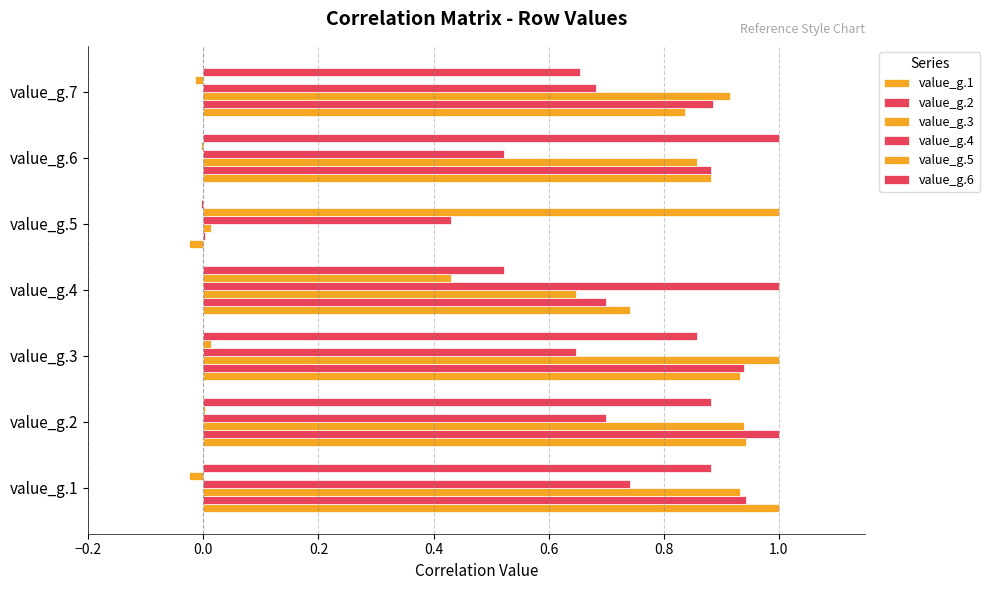

Count the number of categories in the chart.

7